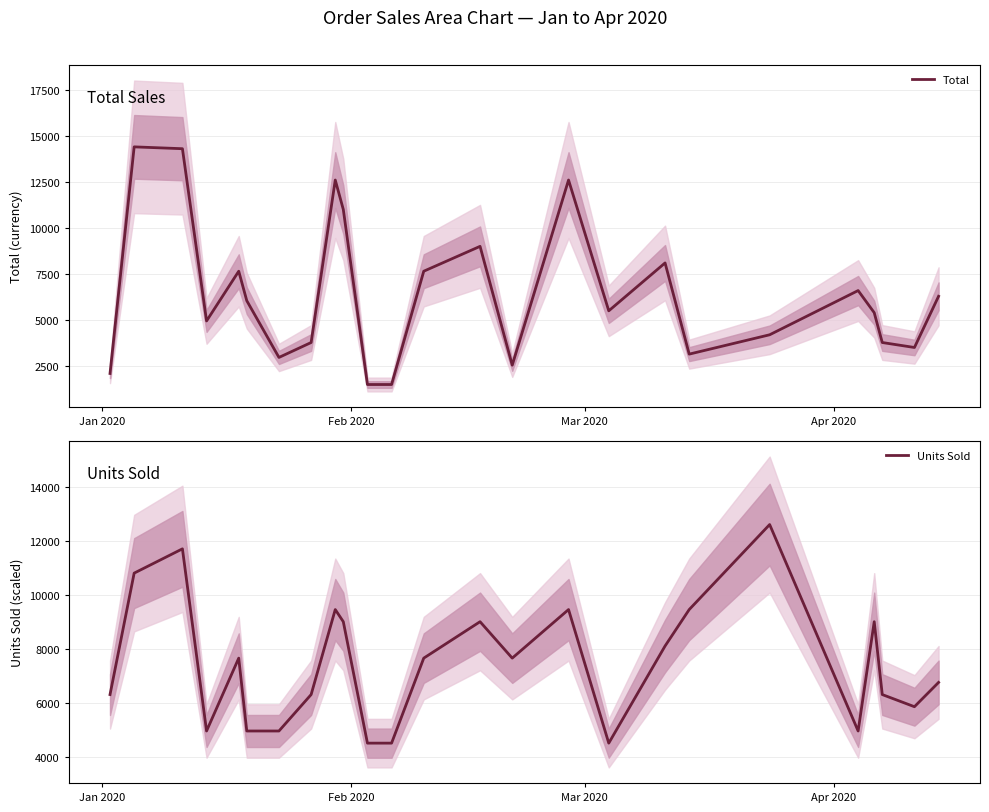

How many times do Units Sold and Total cross each other?

7